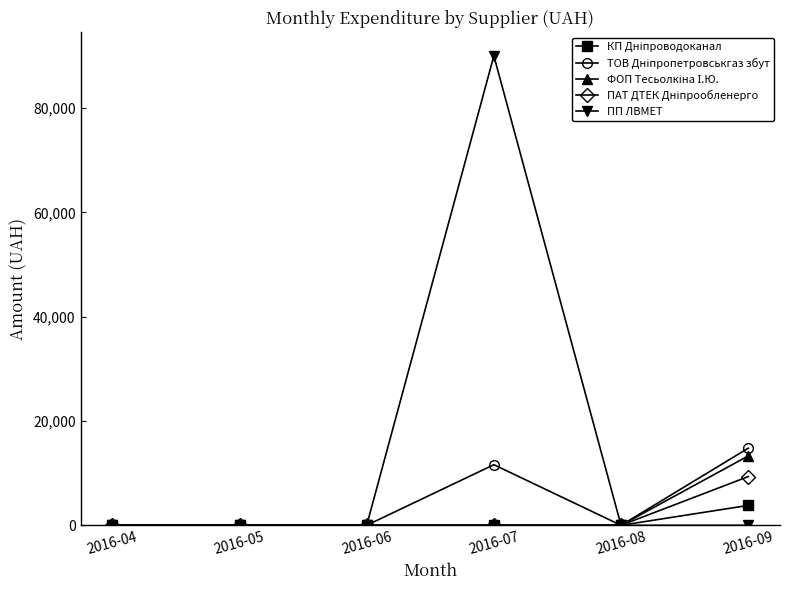

Which series has the largest total across all categories?

ПП ЛВМЕТ